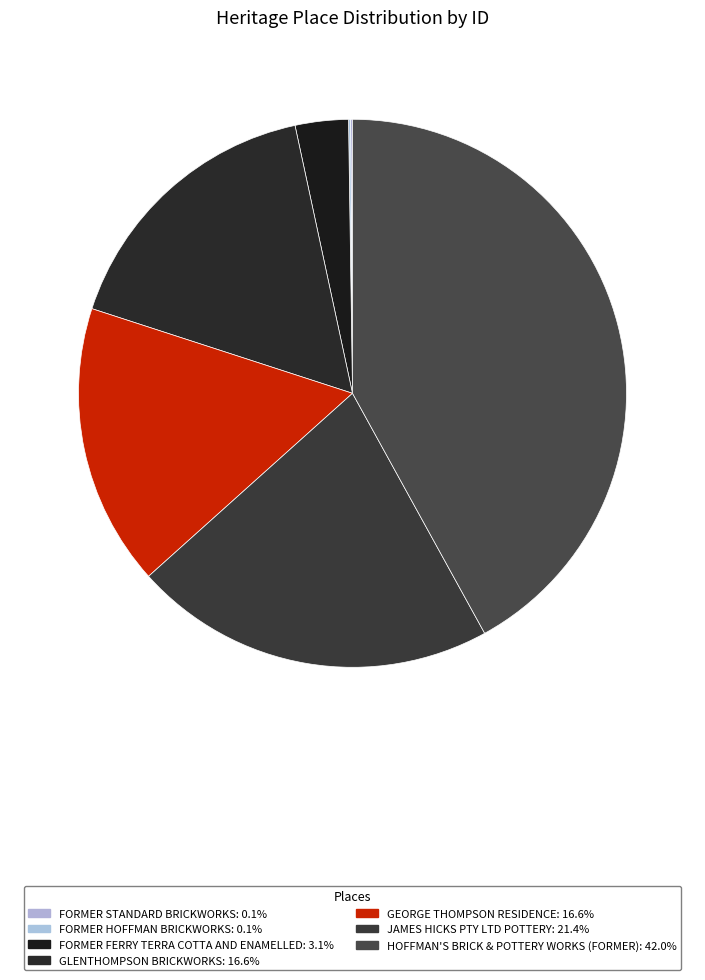

To the nearest percent, what percentage of the pie is JAMES HICKS PTY LTD POTTERY?

21%